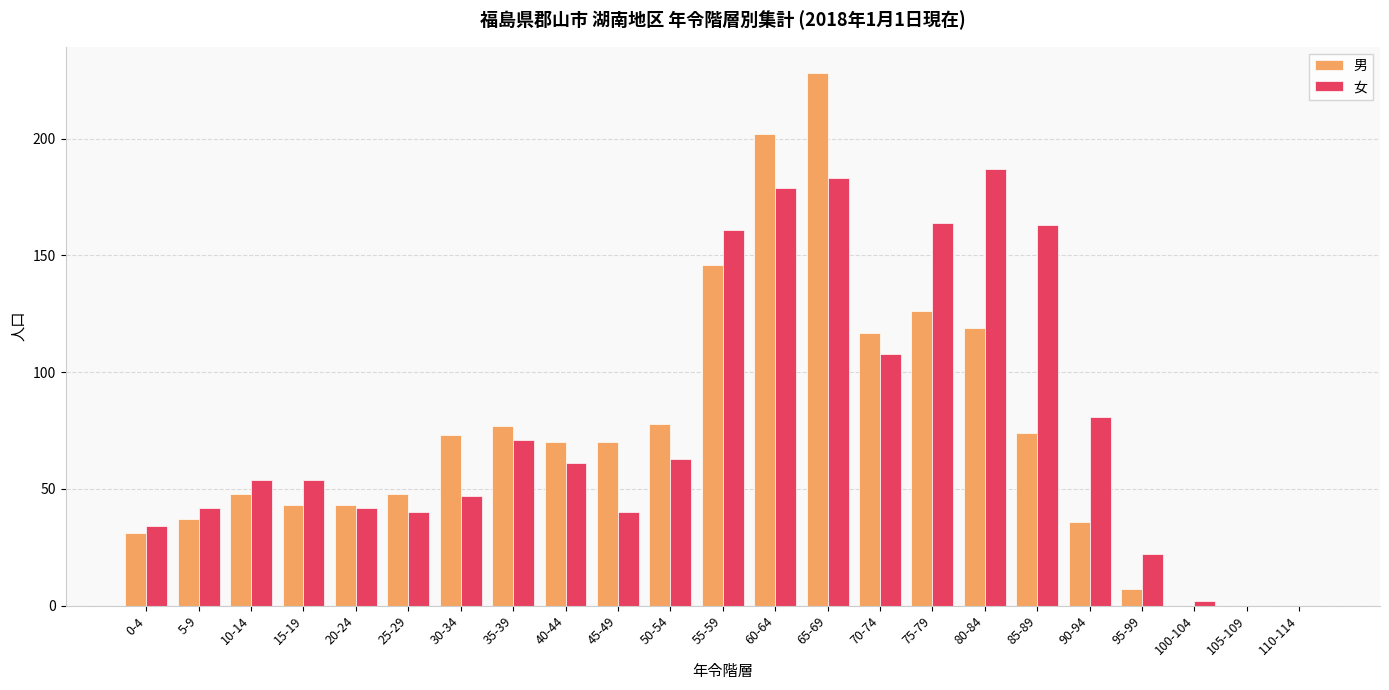

Reading left to right, transcribe all the data shown in this chart.

男: 0-4=31	5-9=37	10-14=48	15-19=43	20-24=43	25-29=48	30-34=73	35-39=77	40-44=70	45-49=70	50-54=78	55-59=146	60-64=202	65-69=228	70-74=117	75-79=126	80-84=119	85-89=74	90-94=36	95-99=7	100-104=0	105-109=0	110-114=0
女: 0-4=34	5-9=42	10-14=54	15-19=54	20-24=42	25-29=40	30-34=47	35-39=71	40-44=61	45-49=40	50-54=63	55-59=161	60-64=179	65-69=183	70-74=108	75-79=164	80-84=187	85-89=163	90-94=81	95-99=22	100-104=2	105-109=0	110-114=0